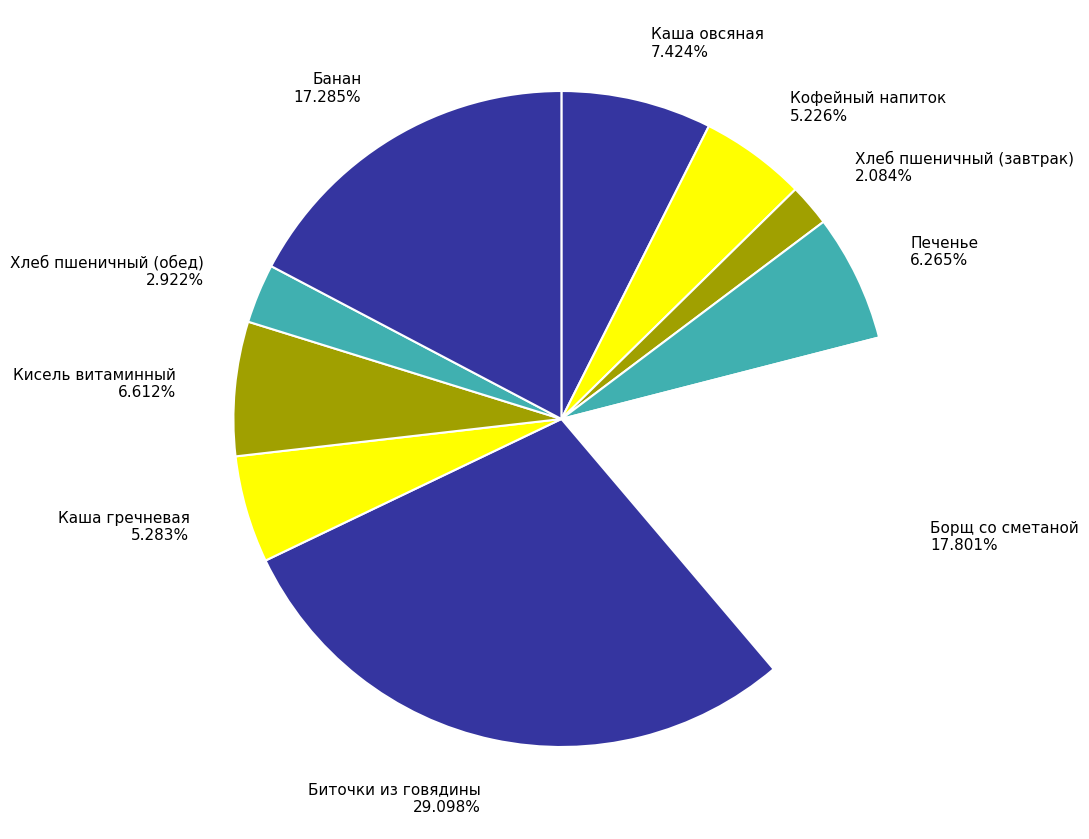

What portion of the pie excludes Борщ со сметаной?

82.2%